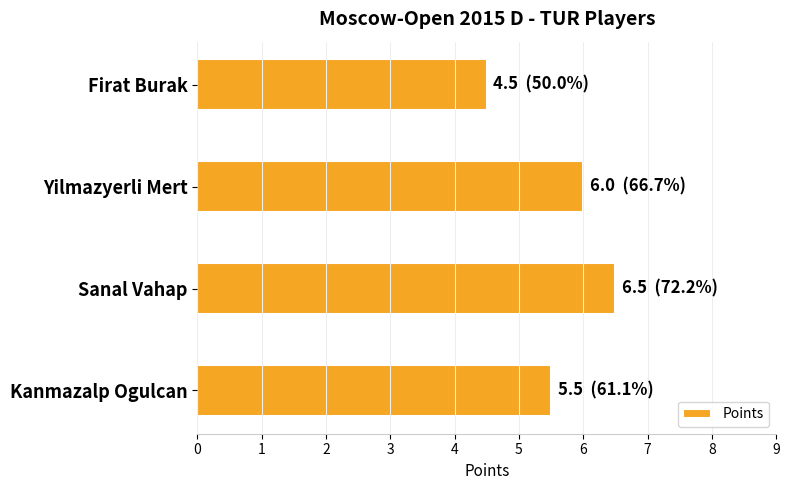

What is the difference between the second highest and second lowest values?

0.5